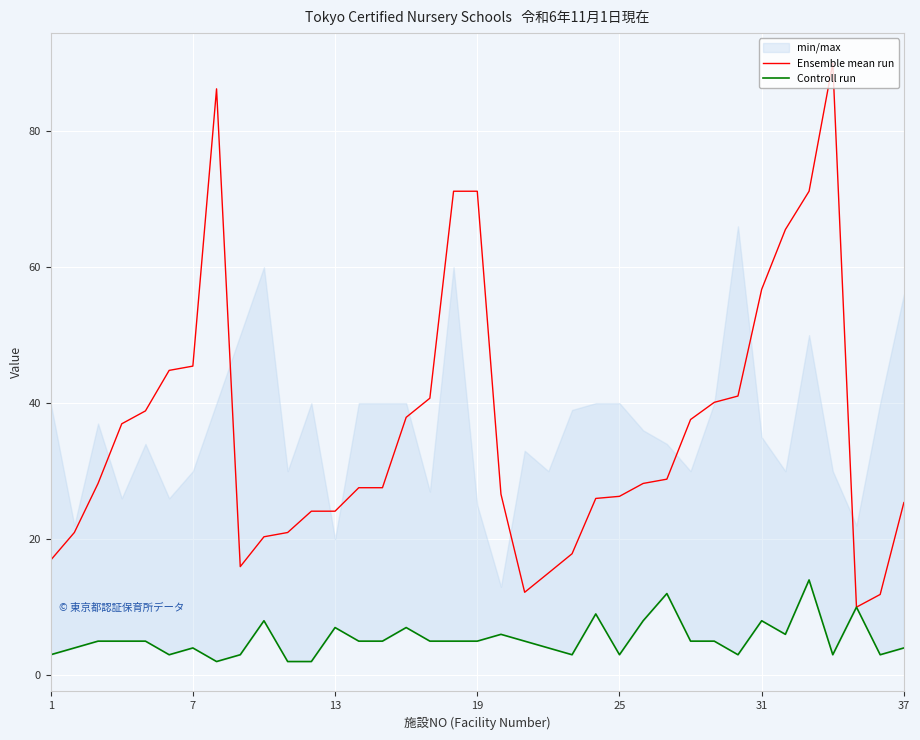

Is this an area chart (filled region under the line)?

No